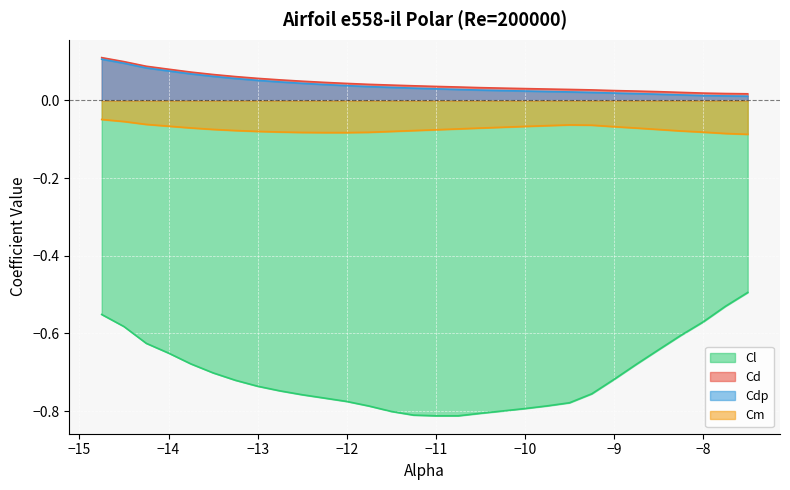

True or false: Cl and Cdp cross at least once.

False